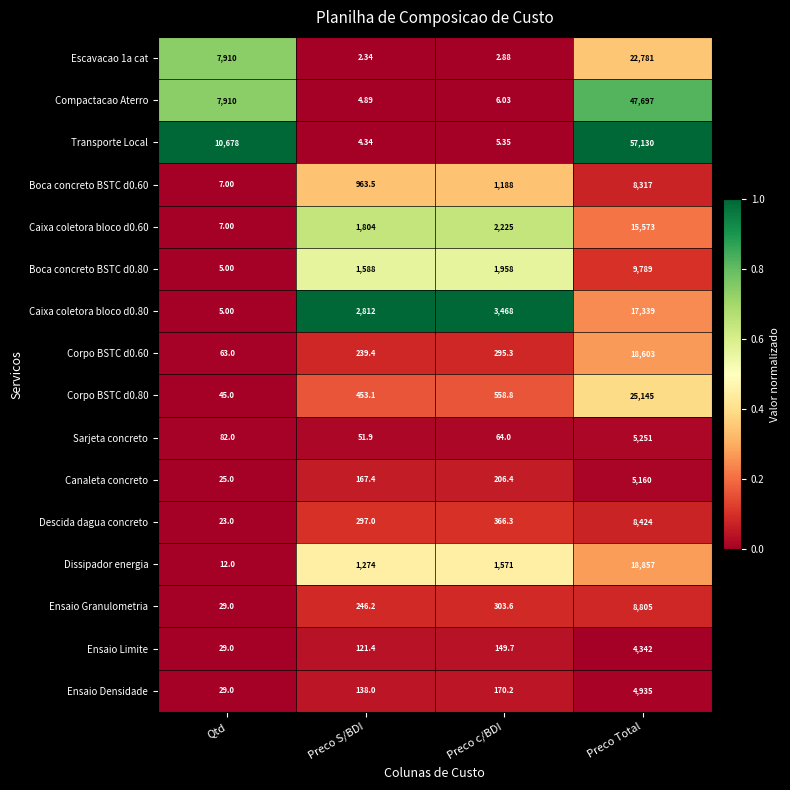

Between Qtd and Preco S/BDI, which series saw the biggest shift?

Transporte Local